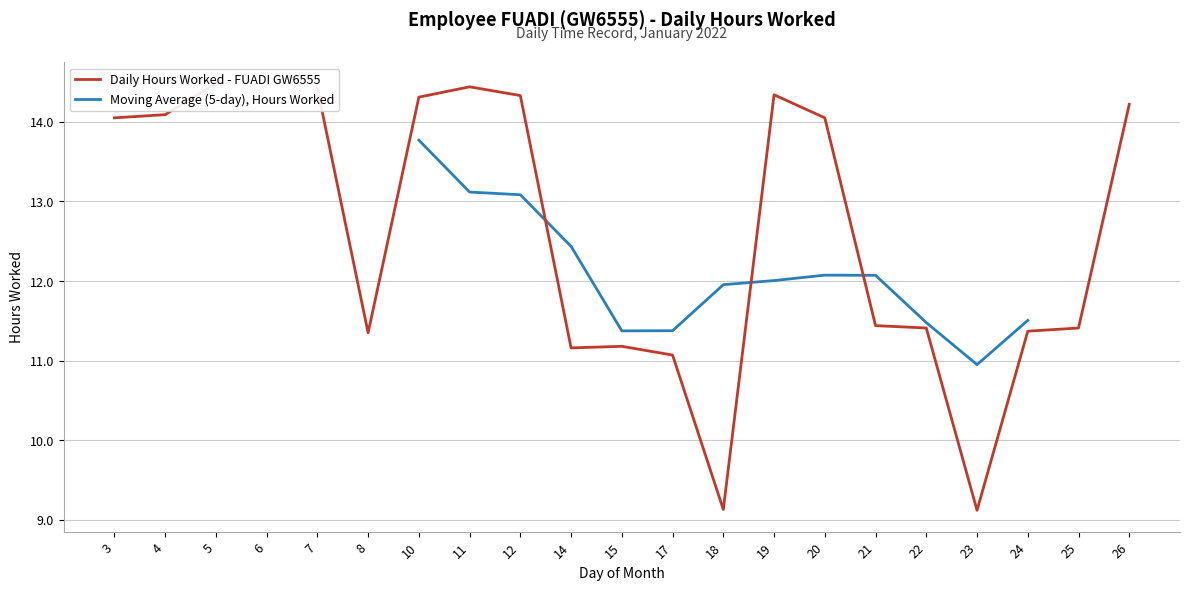

How many intersections are there between Moving Average (5-day), Hours Worked and Daily Hours Worked - FUADI GW6555?

3